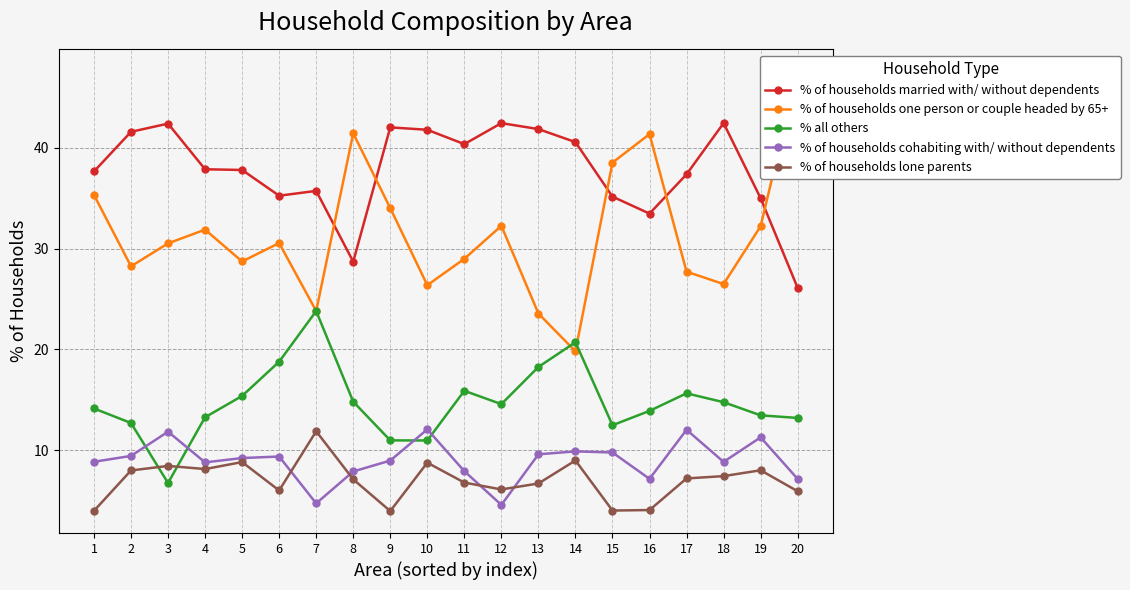

How many data points in % of households married with/ without dependents are less than 37?

7